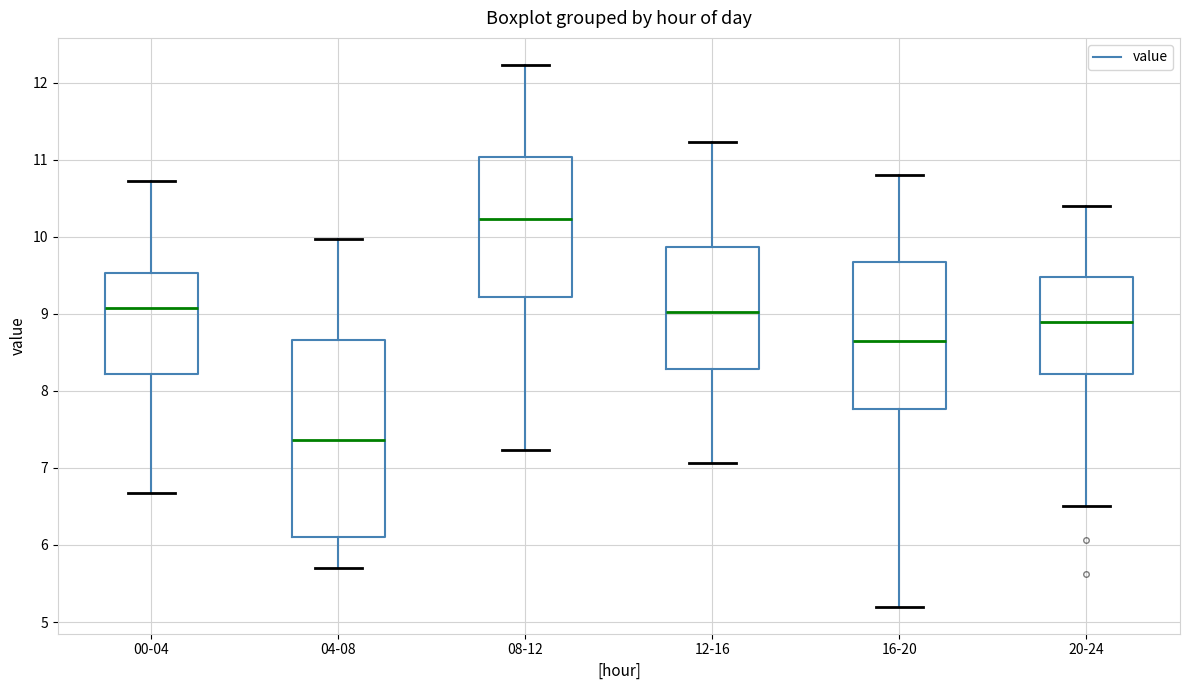

Comparing the boxes themselves (not the whiskers), which one is the tallest?

04-08